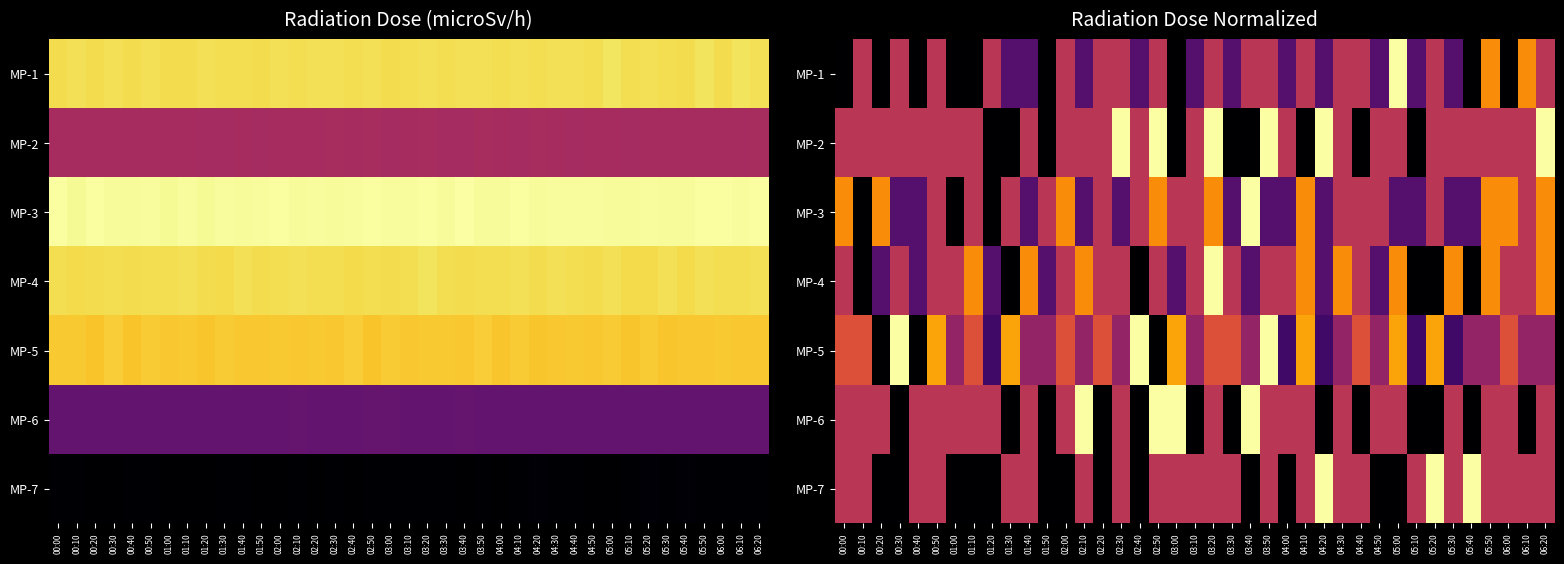

What is the maximum value for MP-1?

1.0